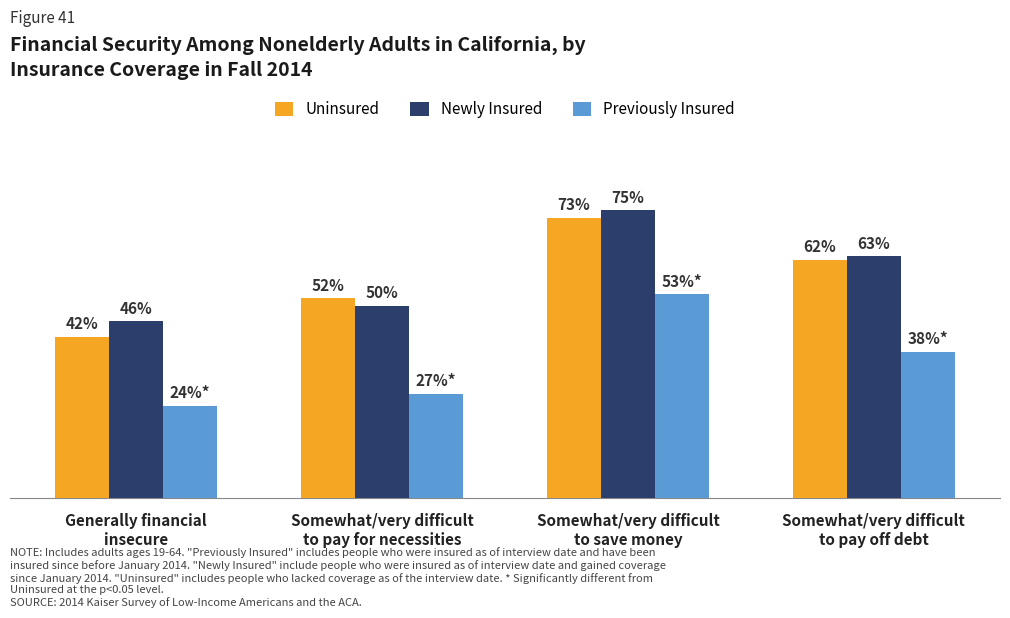

Which series has the widest spread of values?

Uninsured